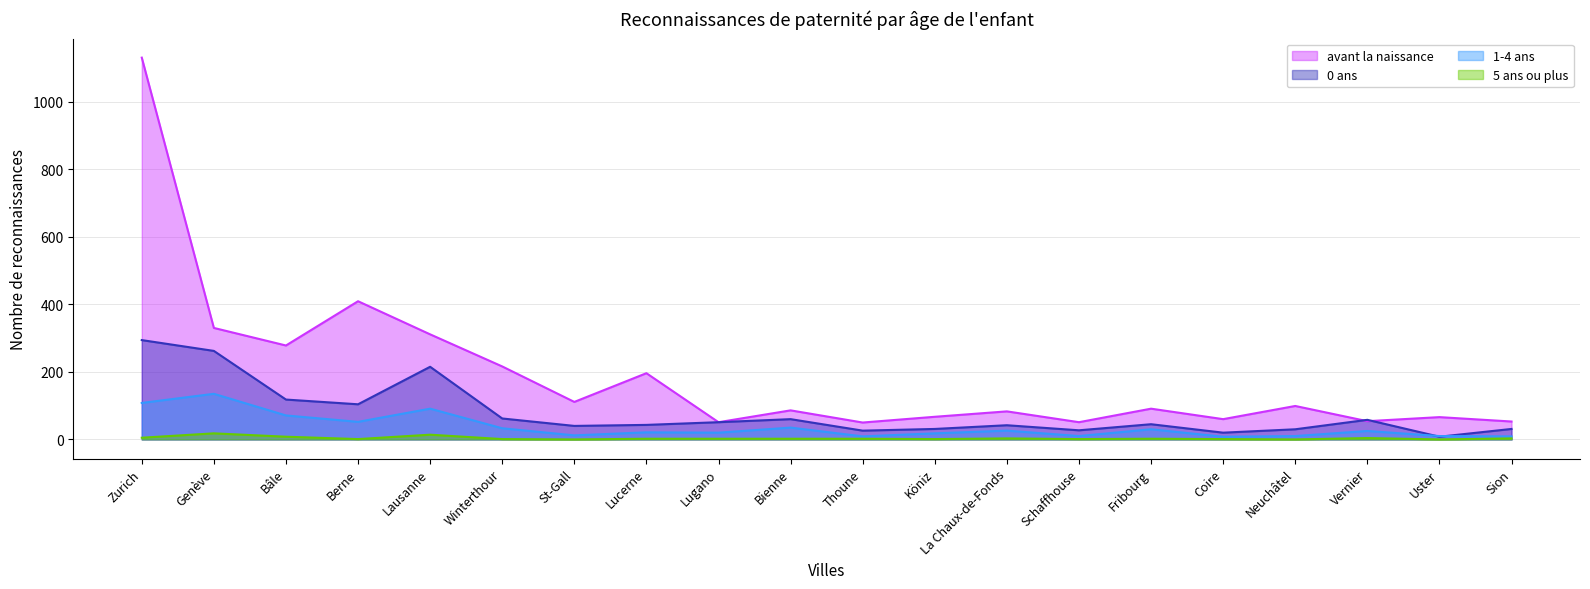

At which category does 0 ans reach its first local peak?

Lausanne